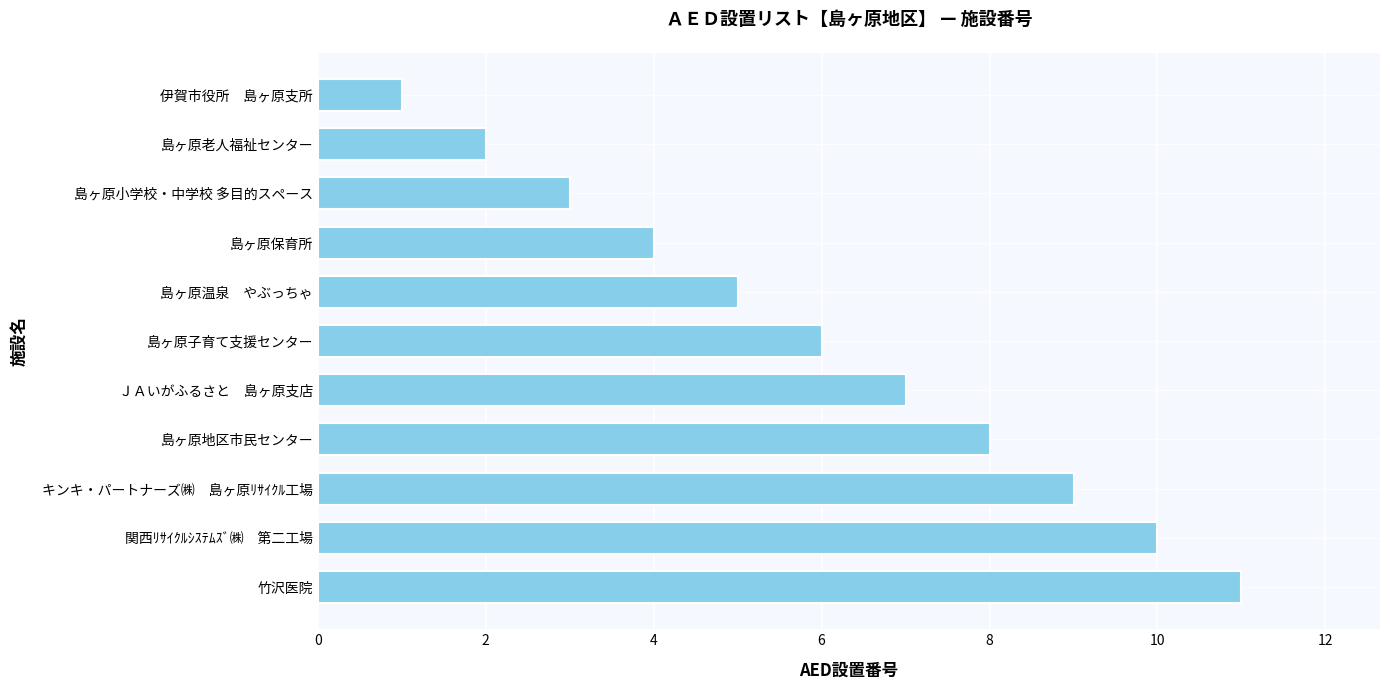

How many values are below 6?

5